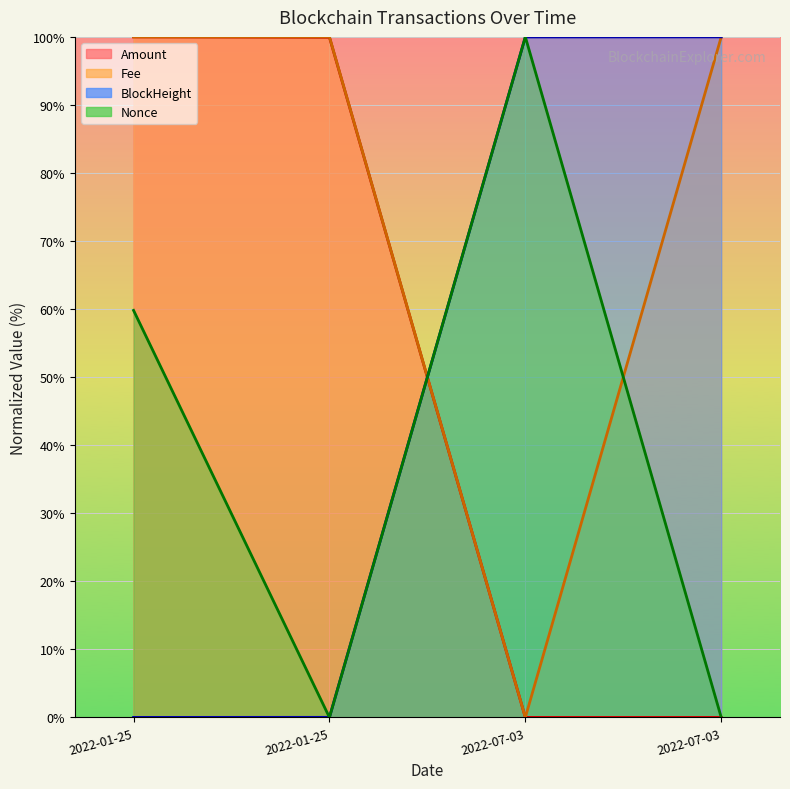

The Fee series shows 24.9 at 2022-01-25. True or false?

False